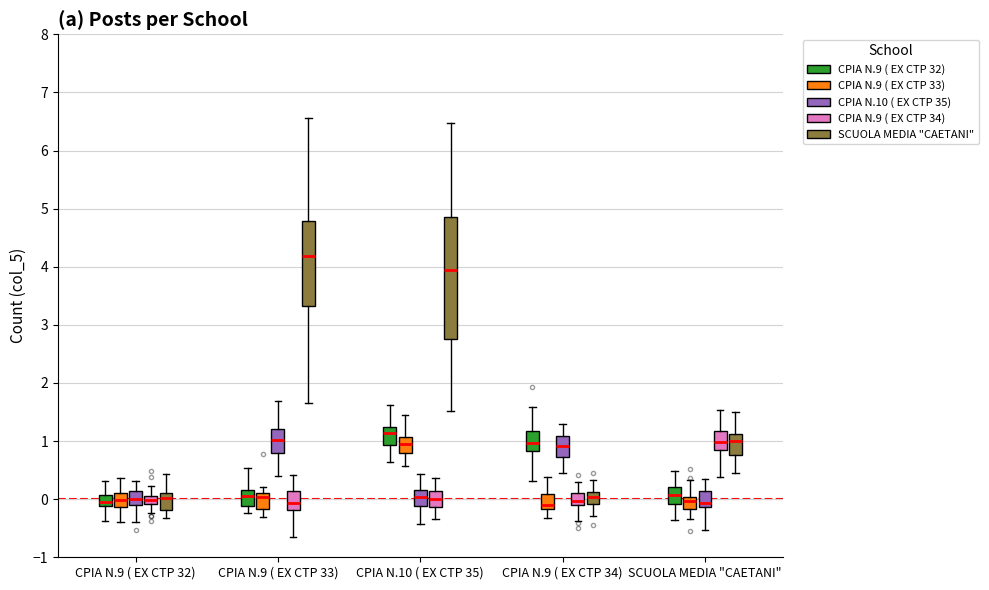

Where is the lower edge of the box for CPIA N.10 ( EX CTP 35) (CPIA N.10 ( EX CTP 35)) on the y-axis? The values are not printed on the chart, so give them approximately, as read against the axis.

-0.1